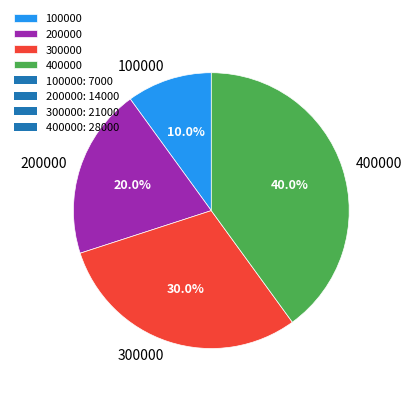

Rank the categories by value from highest to lowest.

400000, 300000, 200000, 100000